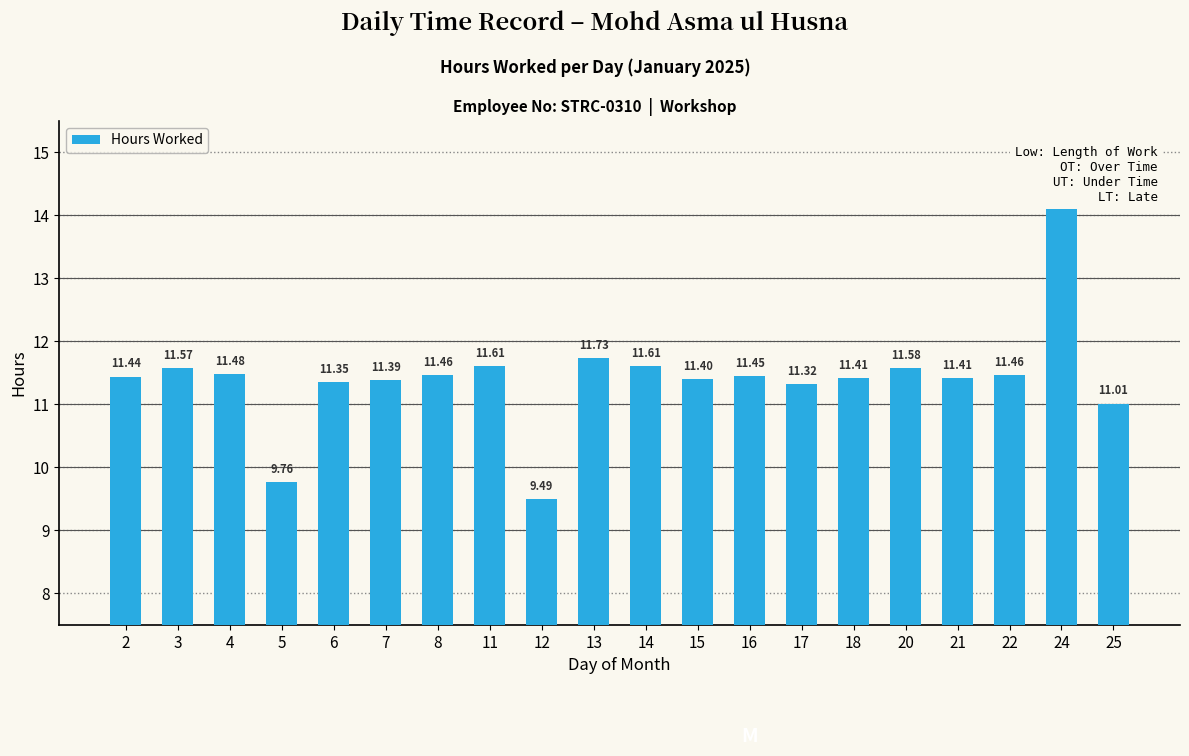

What is the sum of the values at 4 and 11?

23.1